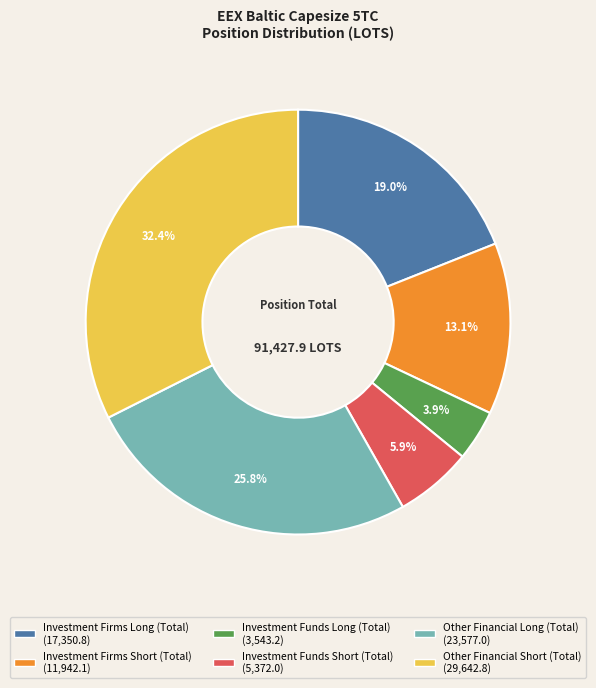

How many segments does this pie chart have?

6